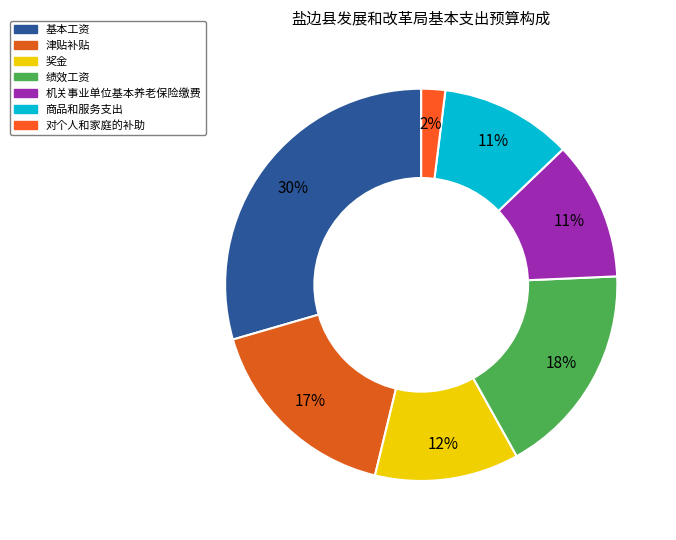

How many slices are in this pie chart?

7